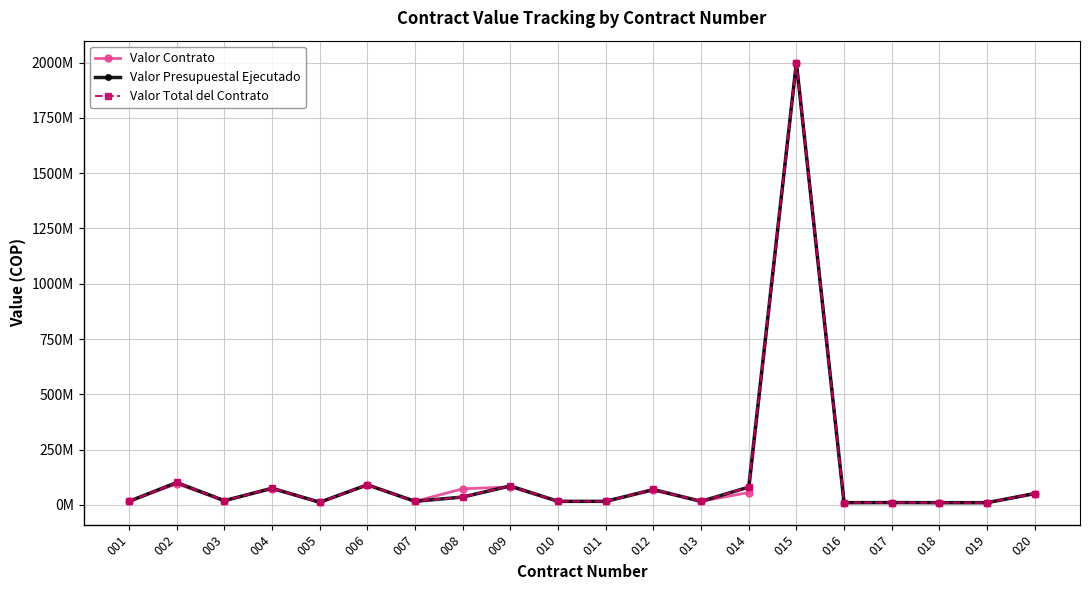

At which label is Valor Contrato closest to 1004842908?

002